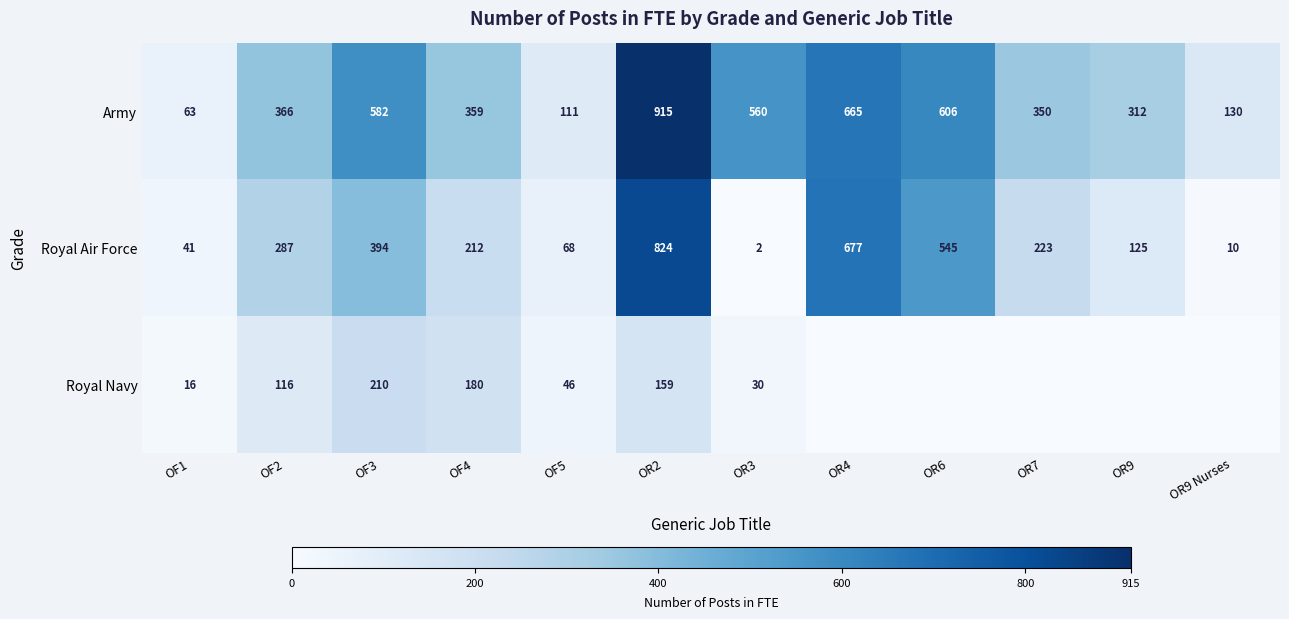

At which label does Army reach its peak?

OR2